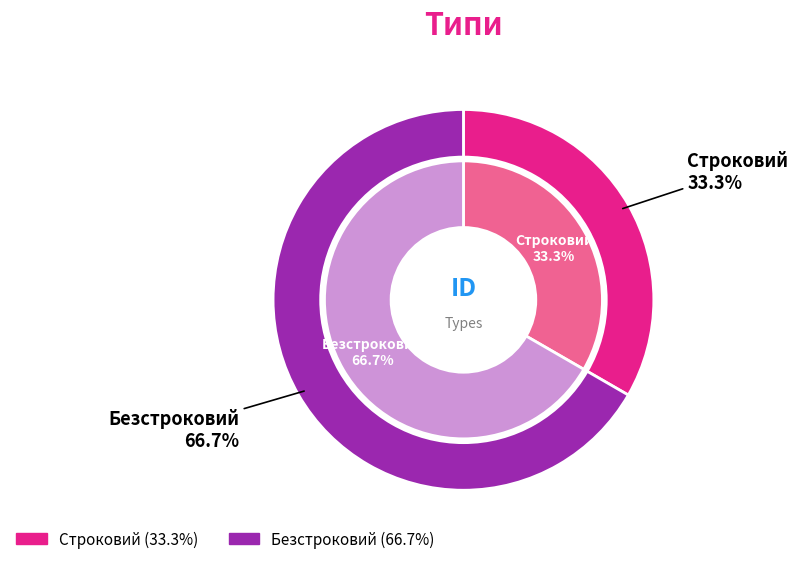

How much of the chart is everything except Безстроковий?

33.3%